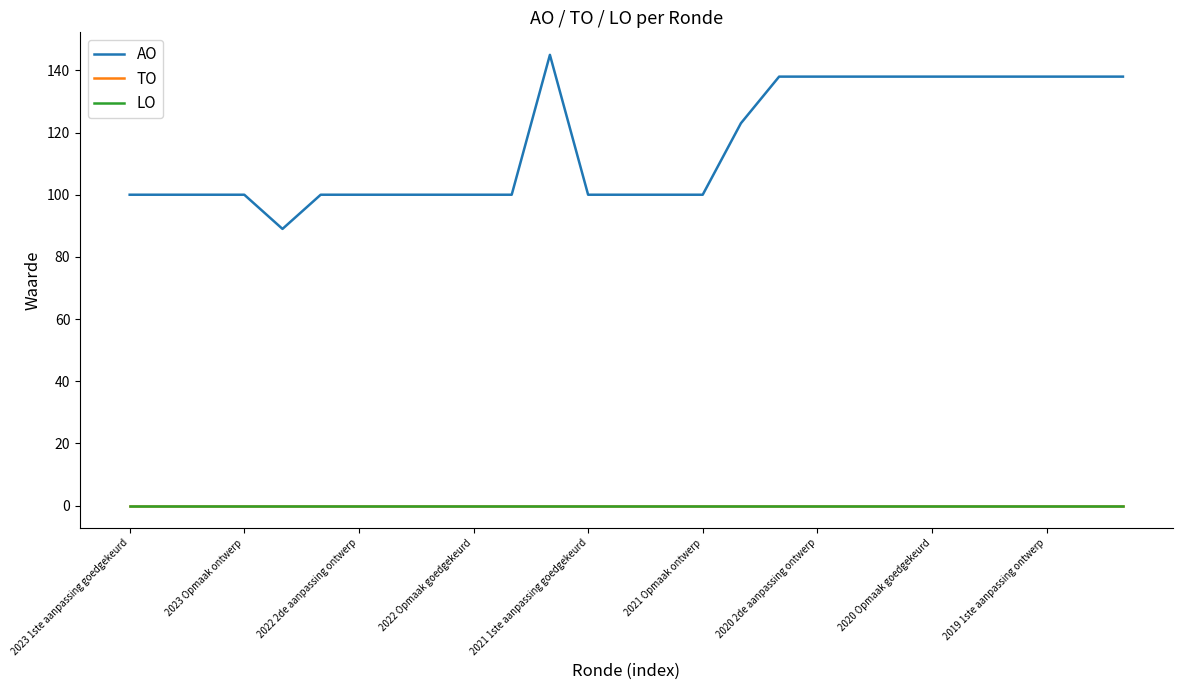

Does the chart display data point markers on the line(s)?

No